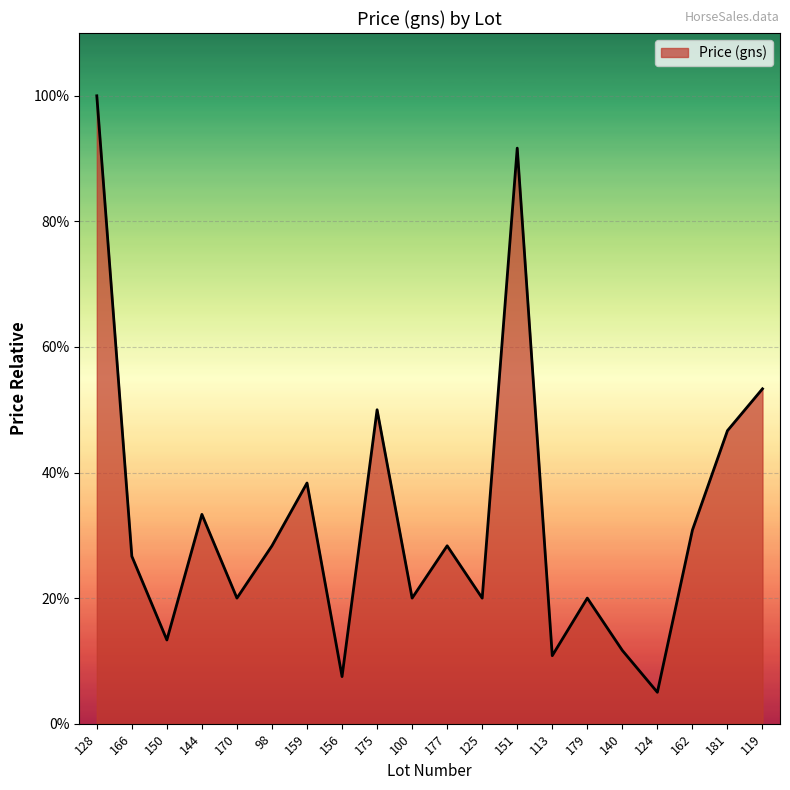

What is the difference between the maximum and minimum values?

57000